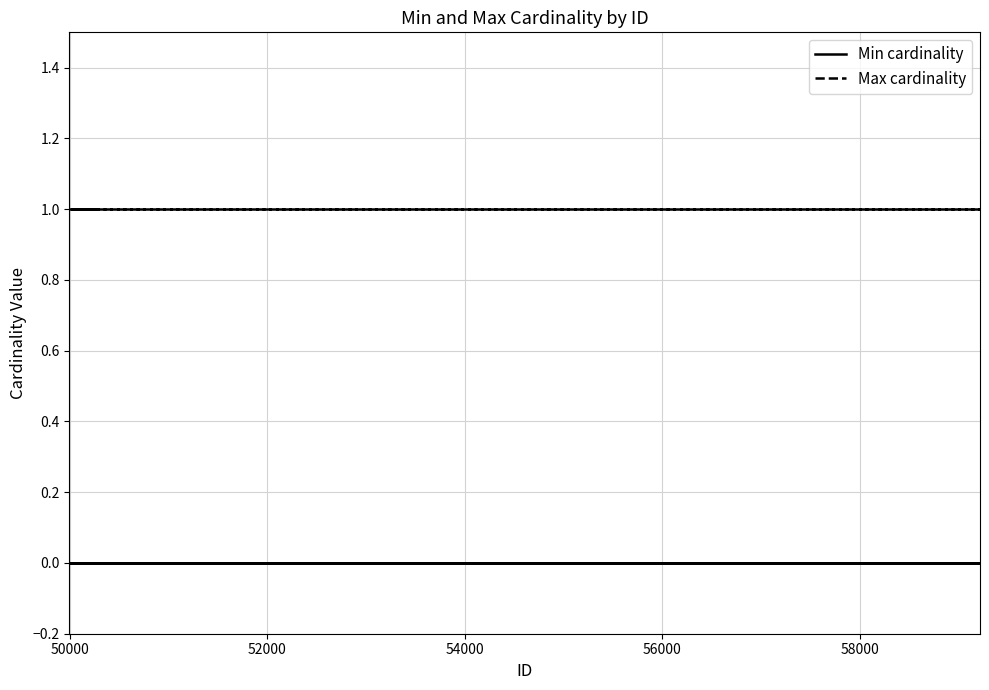

True or false: Min cardinality and Max cardinality intersect in this chart.

False